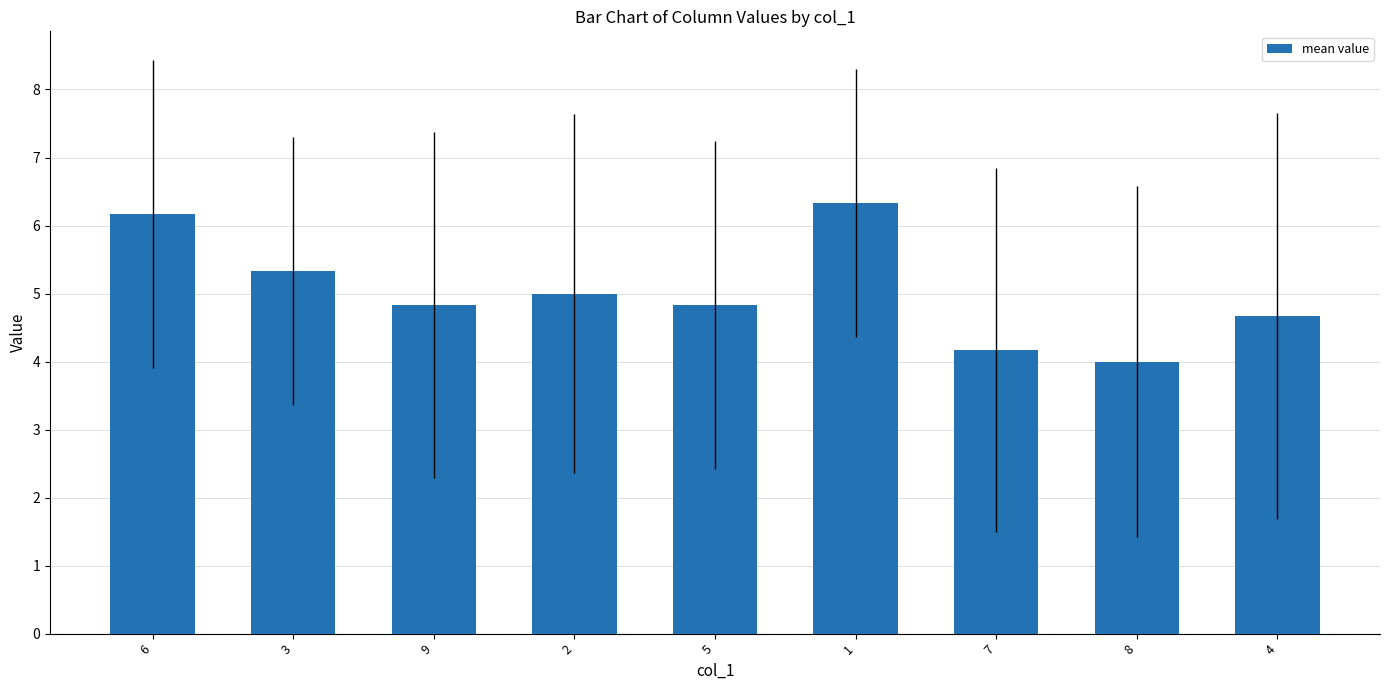

What position from the left is 5?

5